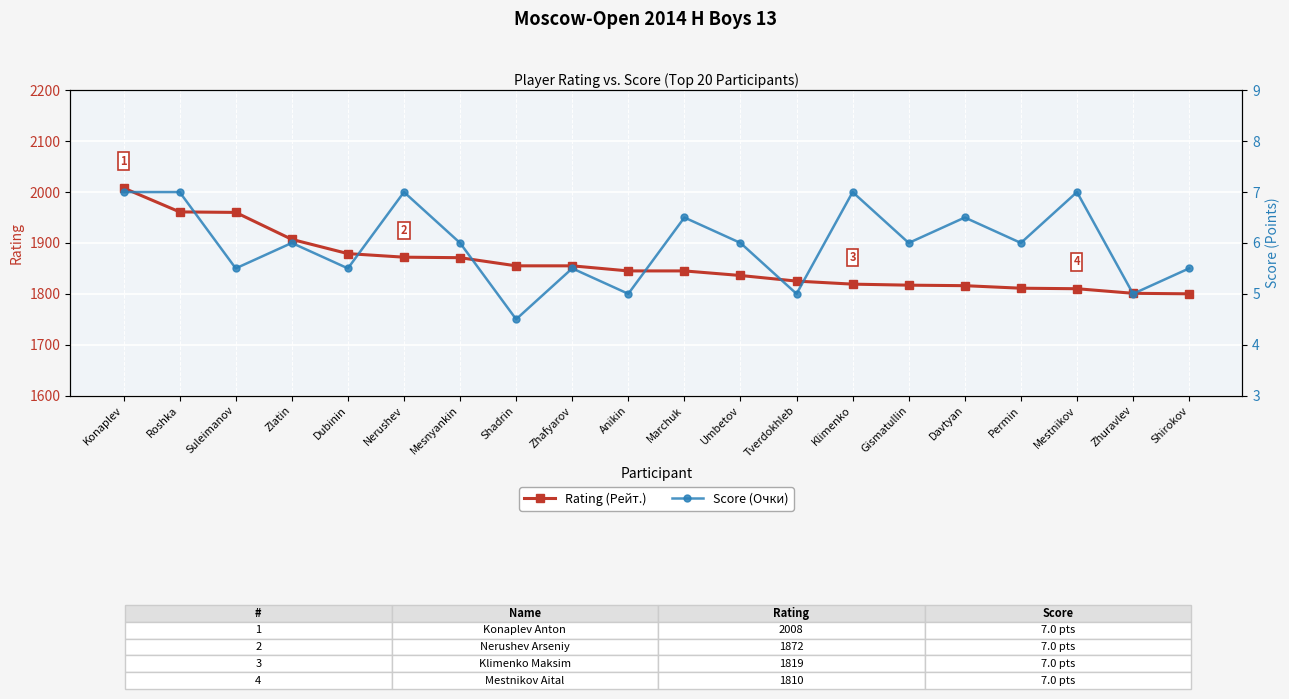

True or false: Rating (Рейт.) and Score (Очки) cross at least once.

False